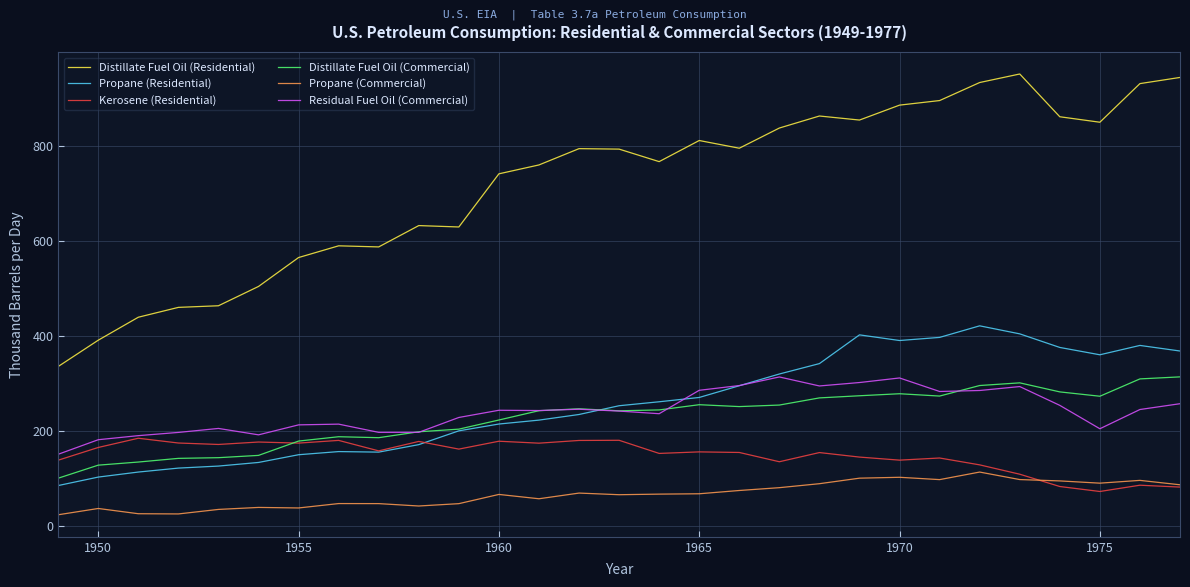

What are all the series names shown in the legend?

Distillate Fuel Oil (Residential), Propane (Residential), Kerosene (Residential), Distillate Fuel Oil (Commercial), Propane (Commercial), Residual Fuel Oil (Commercial)